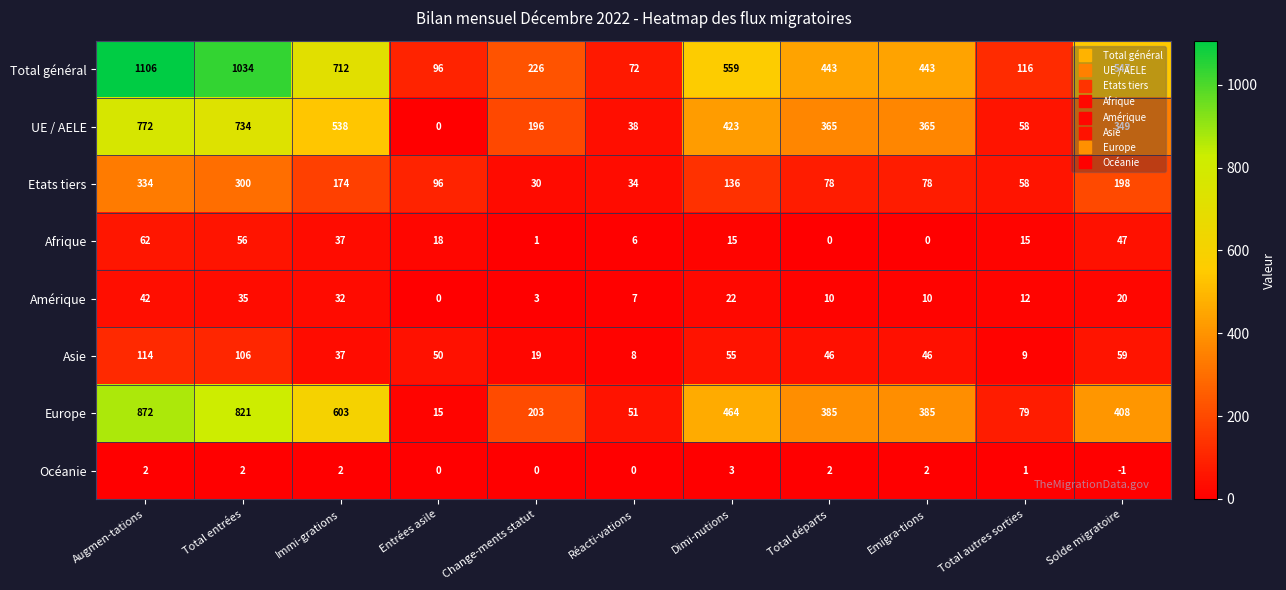

List the series in order of their peak value, lowest first.

Océanie, Amérique, Afrique, Asie, Etats tiers, UE / AELE, Europe, Total général